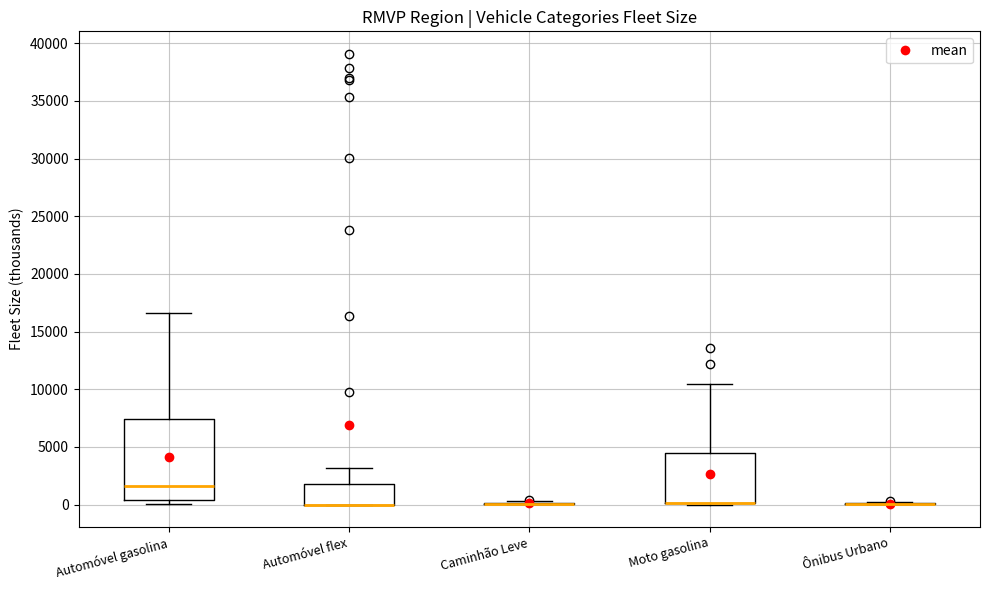

Reading left to right, transcribe this box plot: for each box, give where its median line is, the range the box spans, and where its two whiskers end, as read against the y-axis. The values are not printed on the chart, so give them approximately, as read against the axis.

Automóvel gasolina: median 1500, box 500 to 7500, whiskers 0 to 16500
Automóvel flex: median 0 (drawn on the box's lower edge), box 0 to 2000, whiskers 0 to 3000
Caminhão Leve: box collapsed to a line at 0, whiskers 0 to 500
Moto gasolina: median 0 (drawn on the box's lower edge), box 0 to 4500, whiskers 0 to 10500
Ônibus Urbano: box collapsed to a line at 0, whiskers 0 to 0